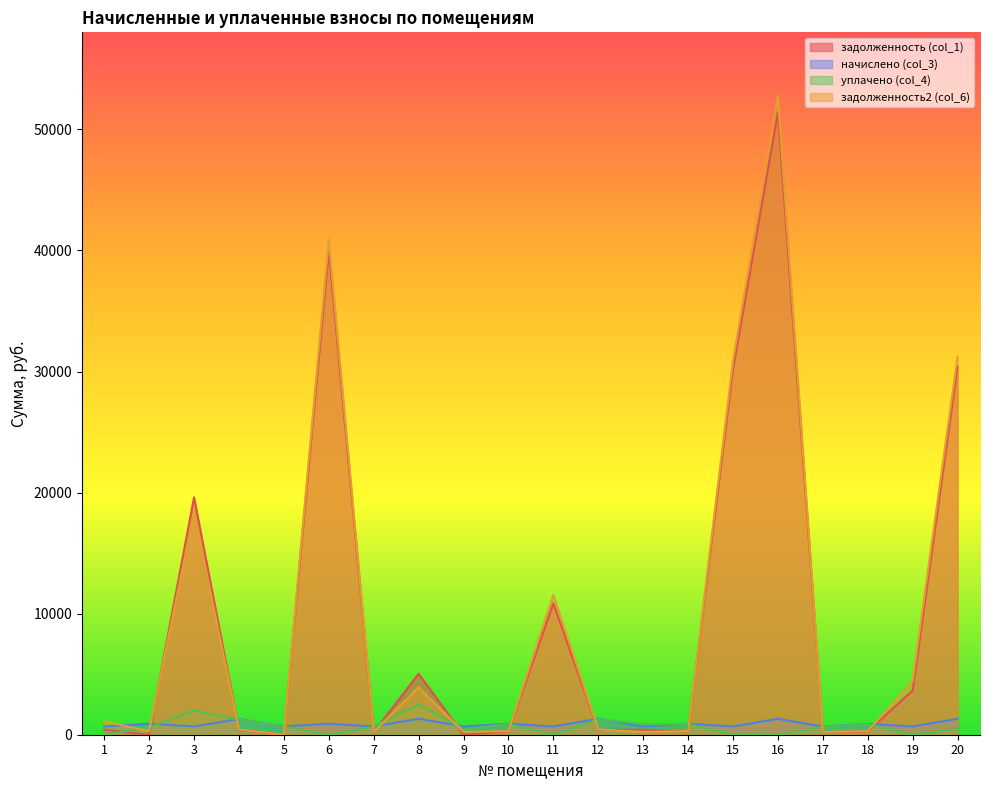

Rank the categories by начислено (col_3) value from lowest to highest.

17, 1, 3, 5, 7, 9, 11, 13, 15, 19, 18, 2, 6, 10, 14, 4, 12, 8, 16, 20